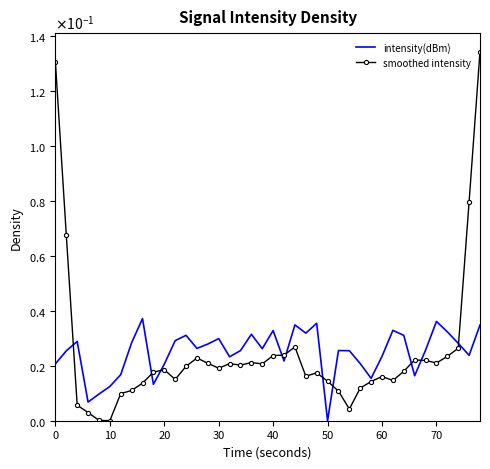

What are all the series names shown in the legend?

intensity(dBm), smoothed intensity